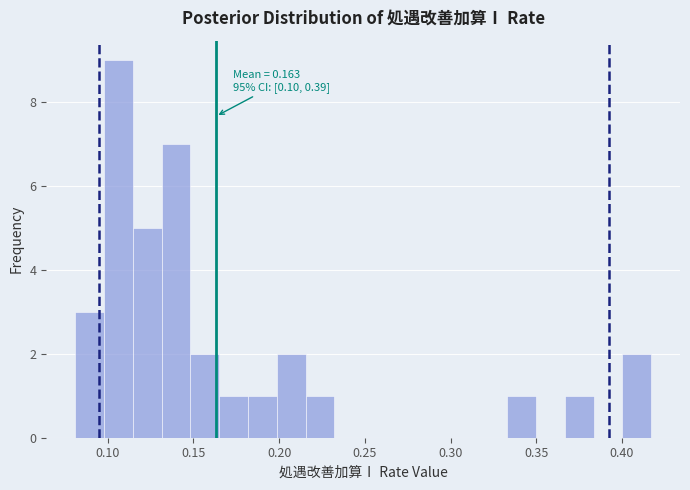

Read against the x-axis, roughly where is the centre of the tallest bar?

0.105